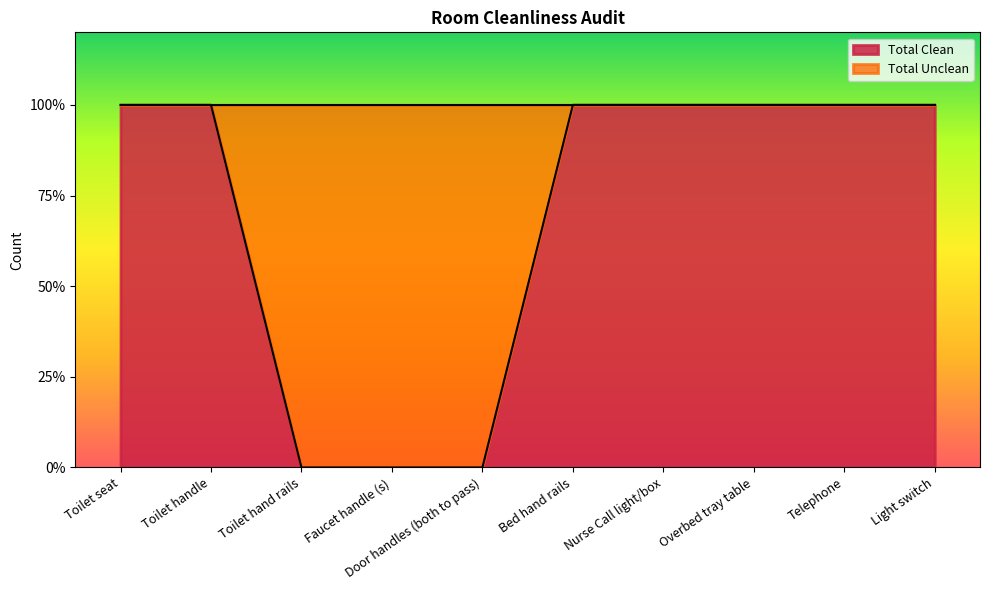

List the labels in order of value, smallest first.

Toilet hand rails, Faucet handle (s), Door handles (both to pass), Toilet seat, Toilet handle, Bed hand rails, Nurse Call light/box, Overbed tray table, Telephone, Light switch